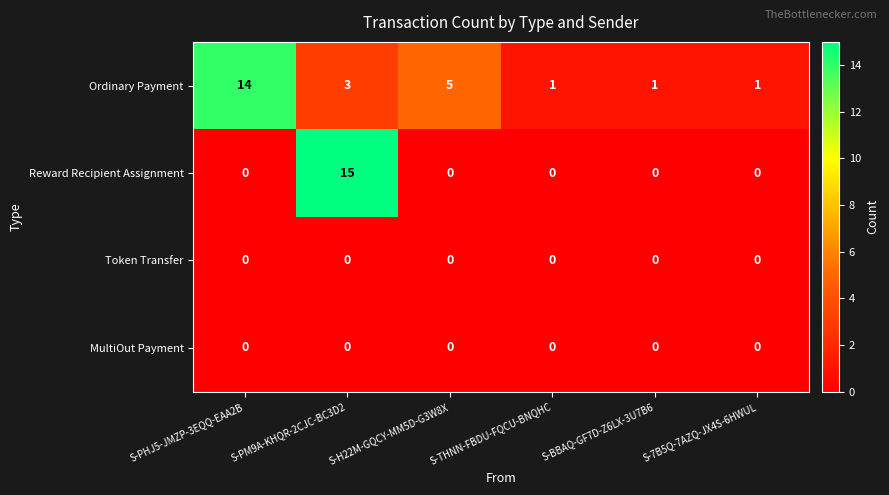

Which category has the highest value across all series?

S-PM9A-KHQR-2CJC-BC3D2